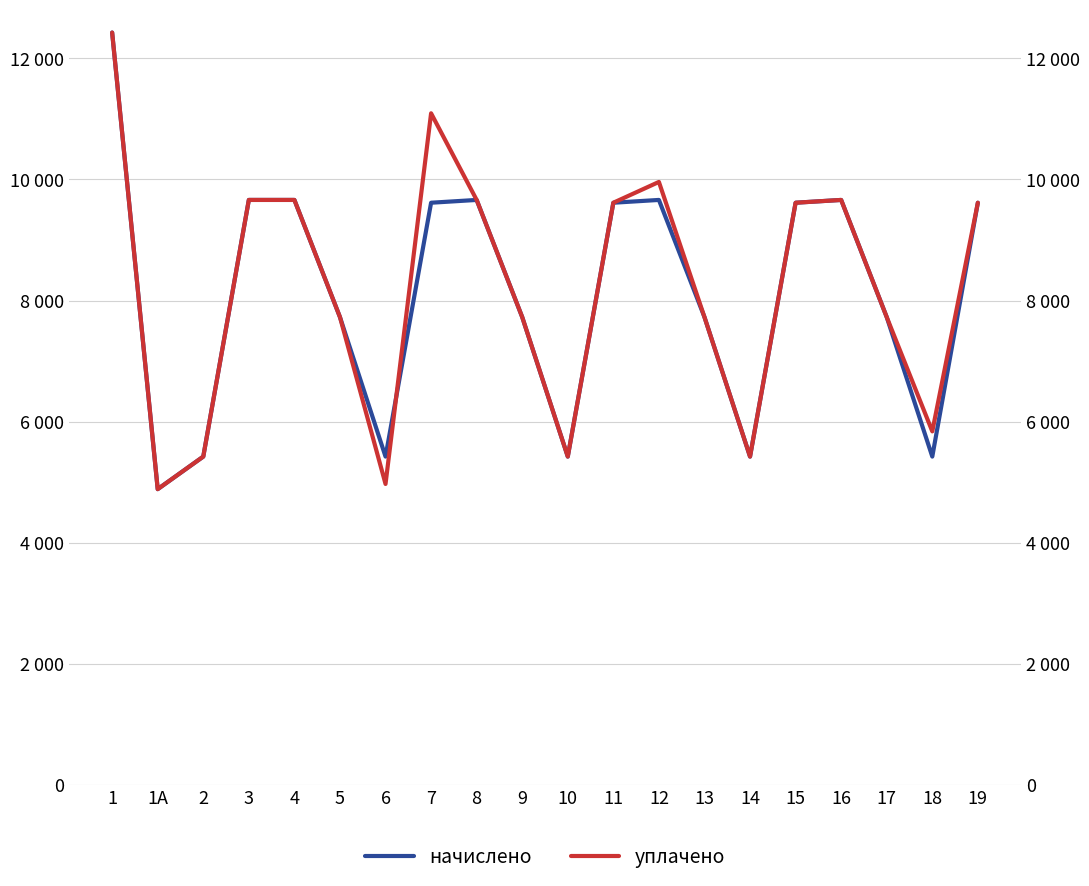

At 16, list the series in order from largest to smallest.

начислено, уплачено